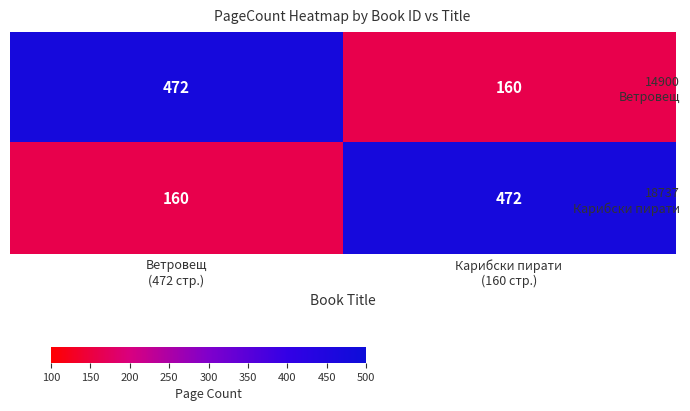

What is the greatest value displayed?

472